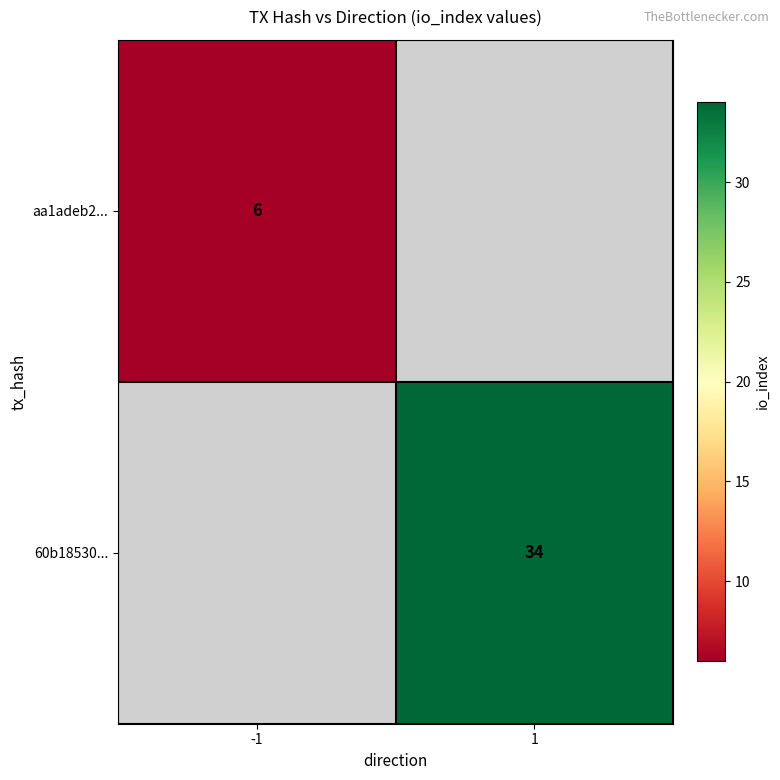

Which has a higher value, -1 or 1?

-1